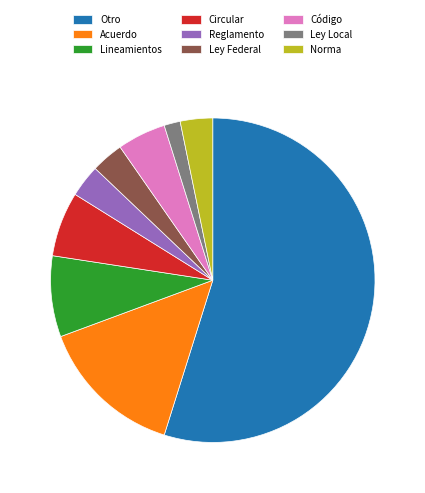

Do Lineamientos and Otro together represent more than half of the pie?

Yes